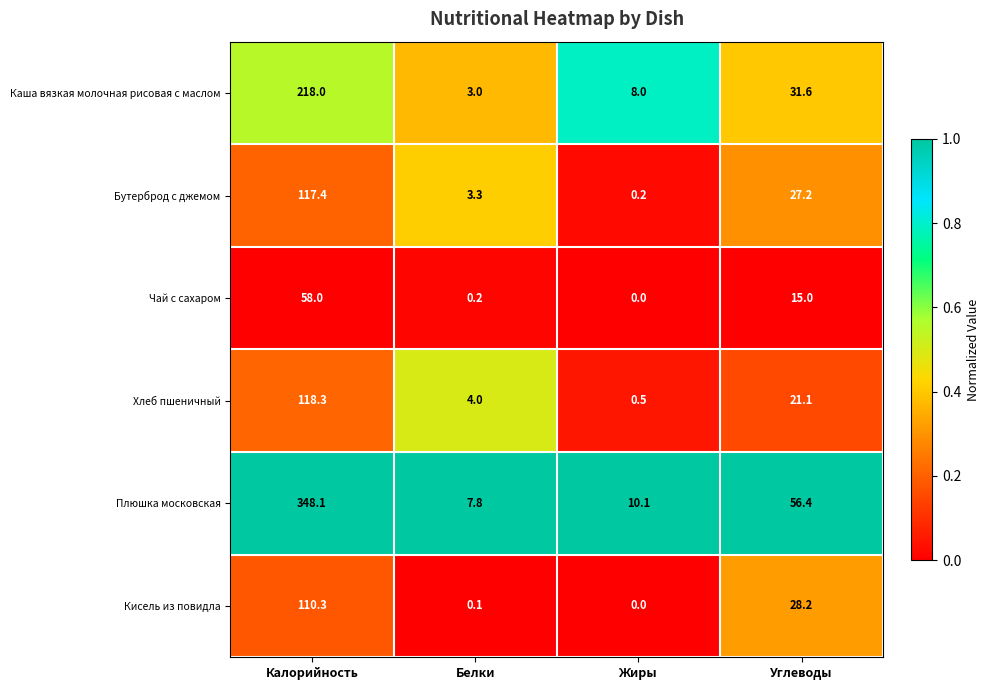

What is the spread (max minus min) of values at Белки?

7.7